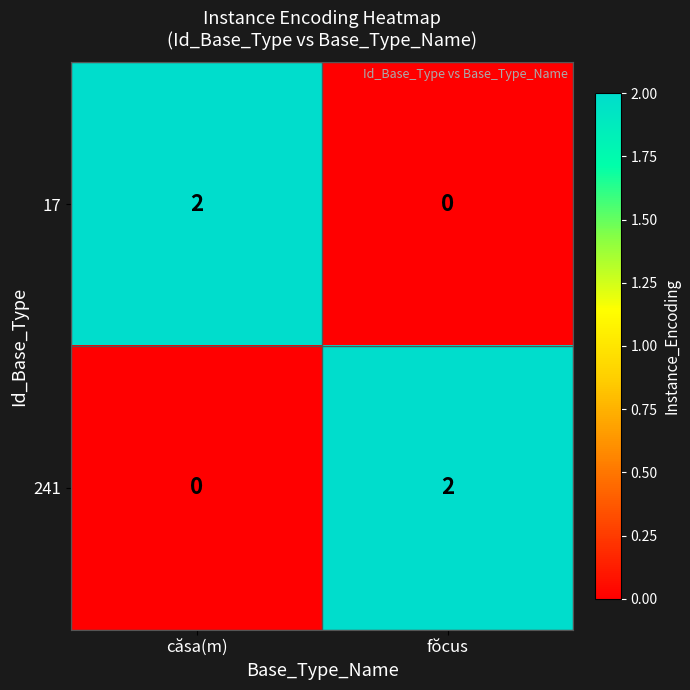

Is the value of 241 at fŏcus greater than the value of 17 at fŏcus?

Yes